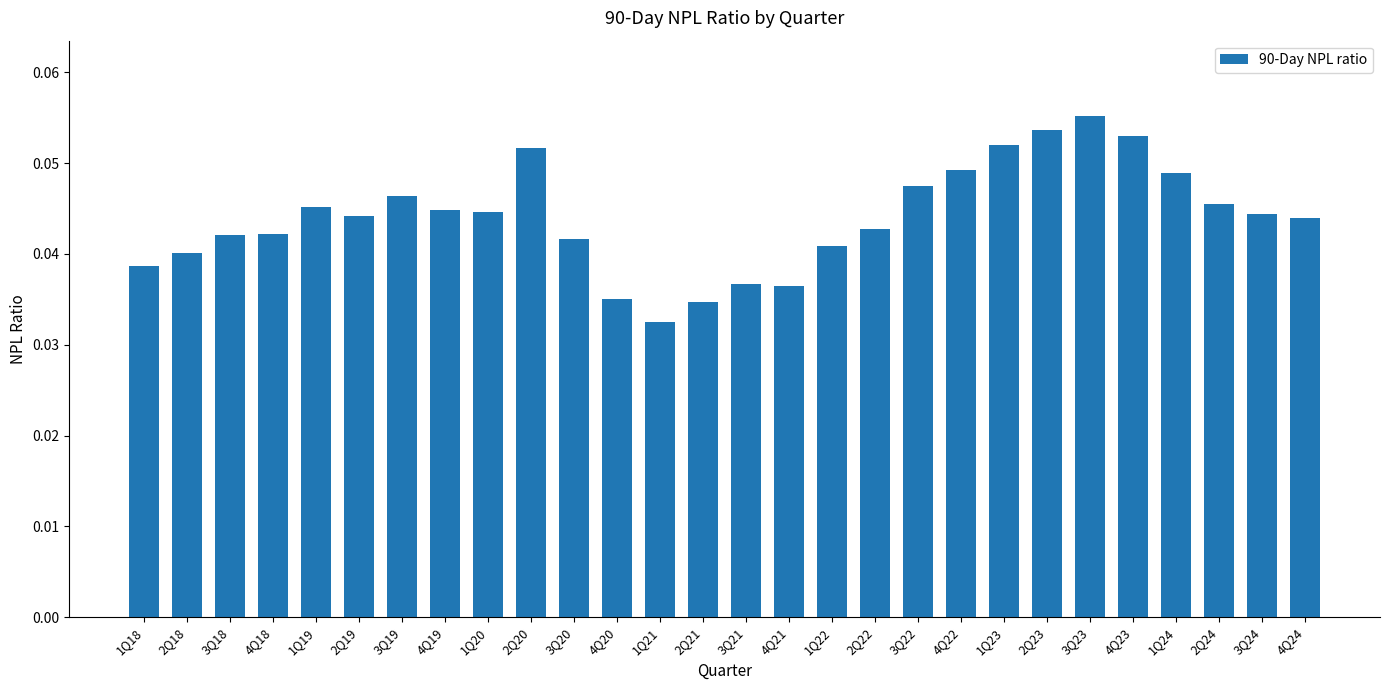

What is the label of the 15th bar from the right?

2Q21